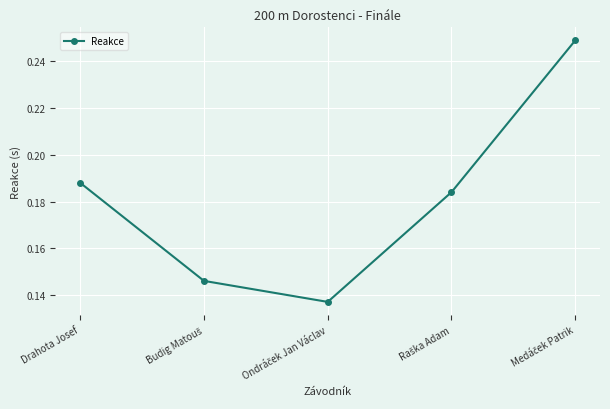

How many interior local valleys (lower than both neighbors) does the data have?

1